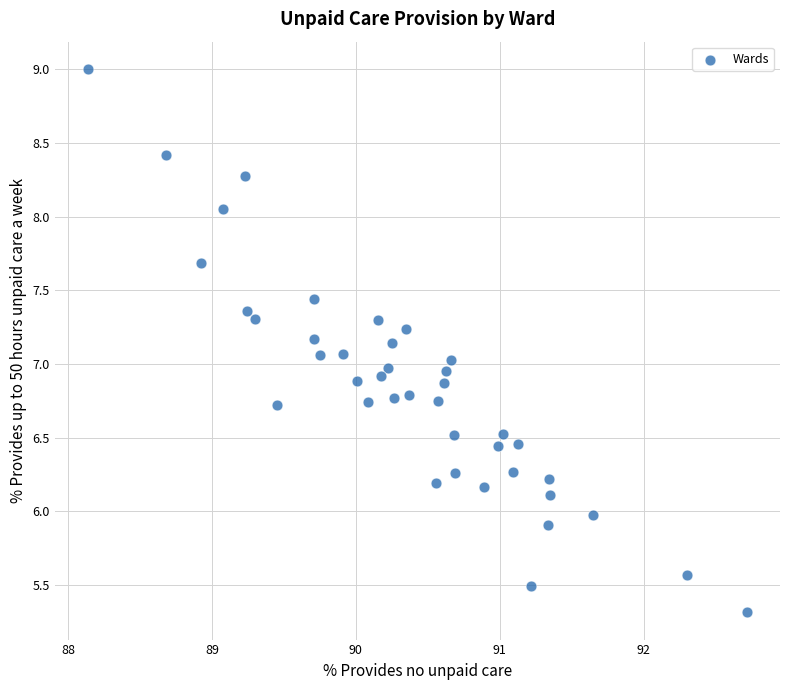

What is the range of X values (max minus min)?

4.6